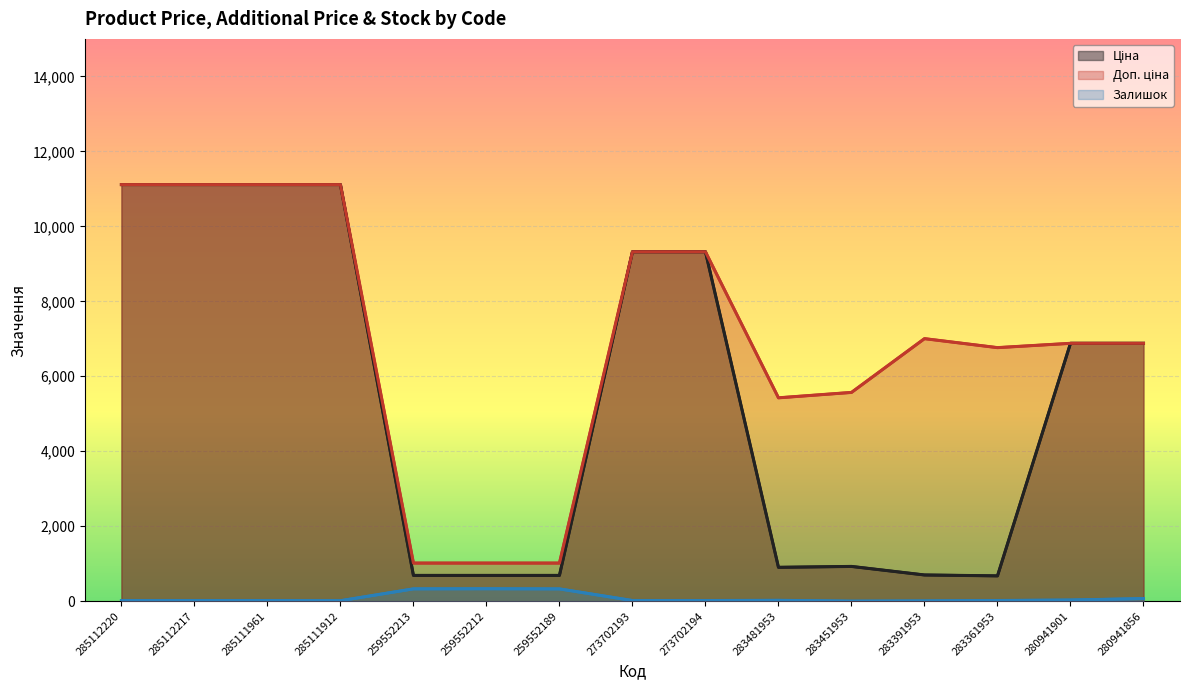

At which category is the sum across all series the highest?

285112220